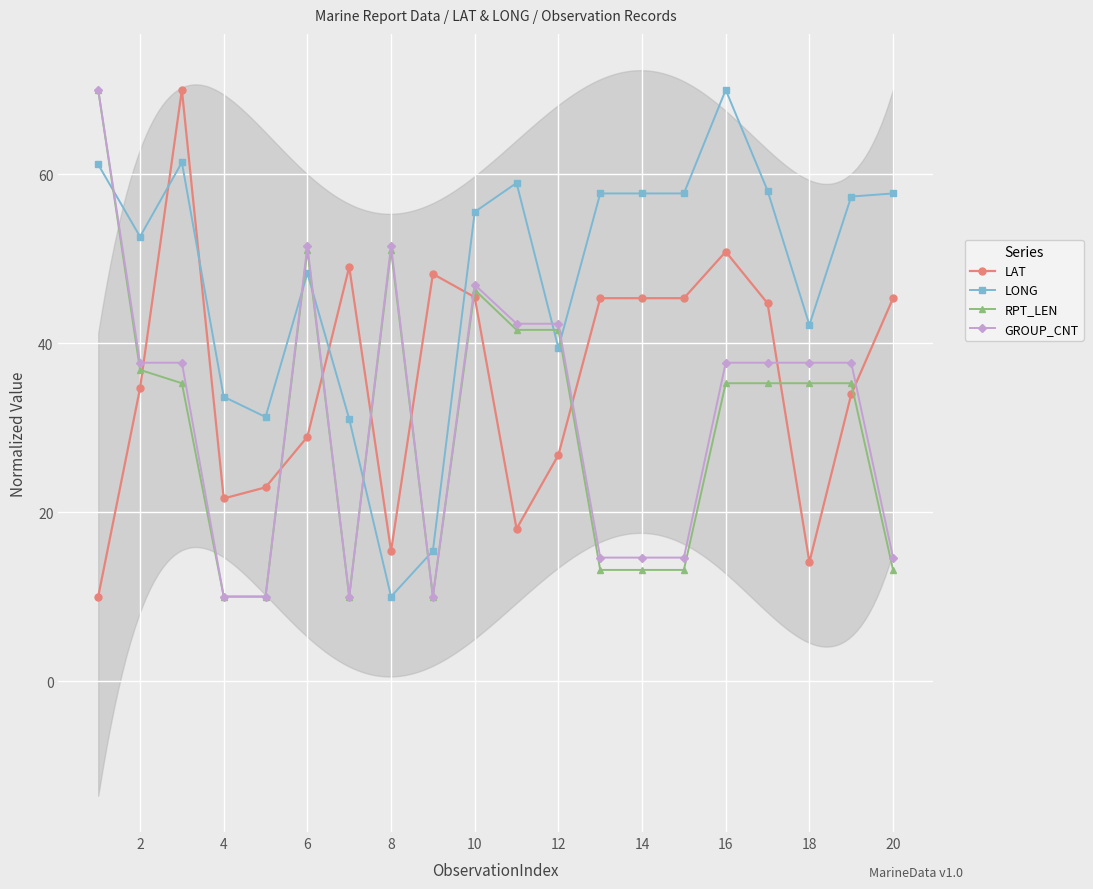

Reading right to left, transcribe all the data shown in this chart.

LAT: 45.3	34.0	14.1	44.7	50.8	45.3	45.3	45.3	26.8	18.0	45.4	48.2	15.4	49.0	28.9	22.9	21.6	70.0	34.7	10.0
LONG: 57.7	57.4	42.2	58.1	70.0	57.7	57.7	57.7	39.4	59.0	55.5	15.4	10.0	31.0	48.3	31.3	33.7	61.4	52.6	61.2
RPT_LEN: 13.2	35.3	35.3	35.3	35.3	13.2	13.2	13.2	41.6	41.6	46.3	10.0	51.1	10.0	51.1	10.0	10.0	35.3	36.8	70.0
GROUP_CNT: 14.6	37.7	37.7	37.7	37.7	14.6	14.6	14.6	42.3	42.3	46.9	10.0	51.5	10.0	51.5	10.0	10.0	37.7	37.7	70.0